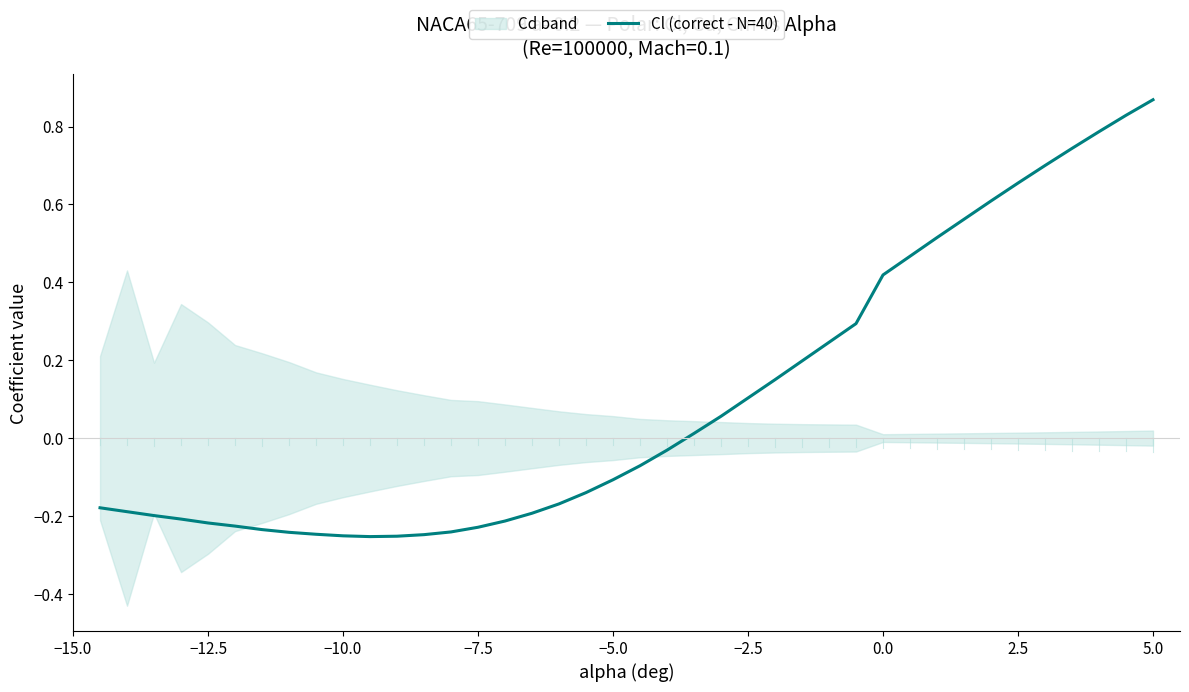

How many interior local valleys (lower than both neighbors) does the data have?

1